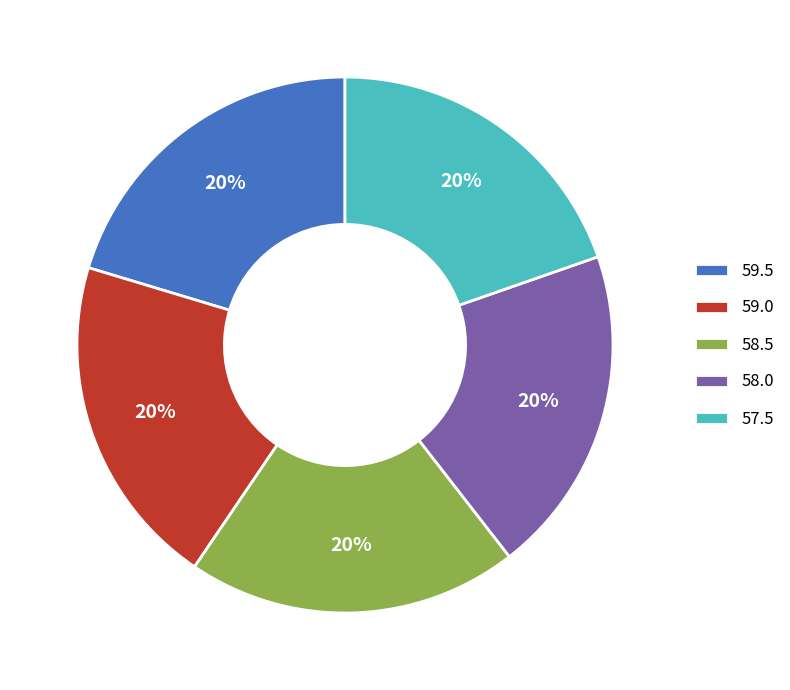

Is the sum of 59.0 and 57.5 greater than half?

No